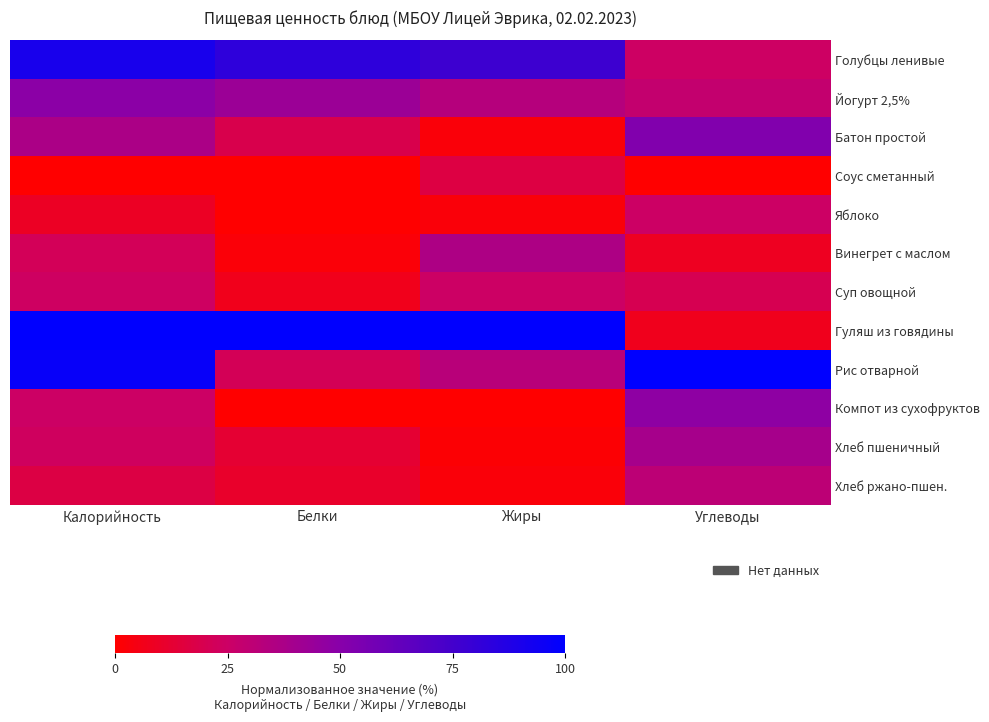

How many distinct data groups are displayed?

12